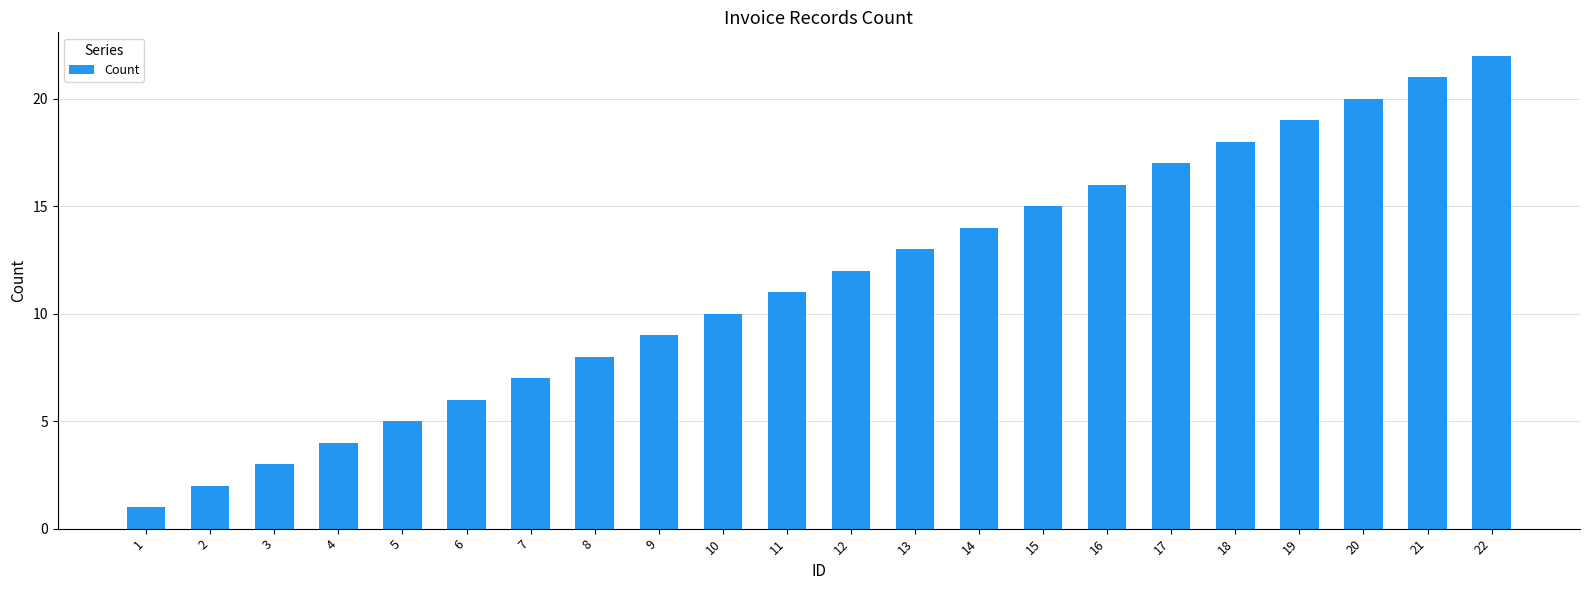

How many bars are there in total?

22